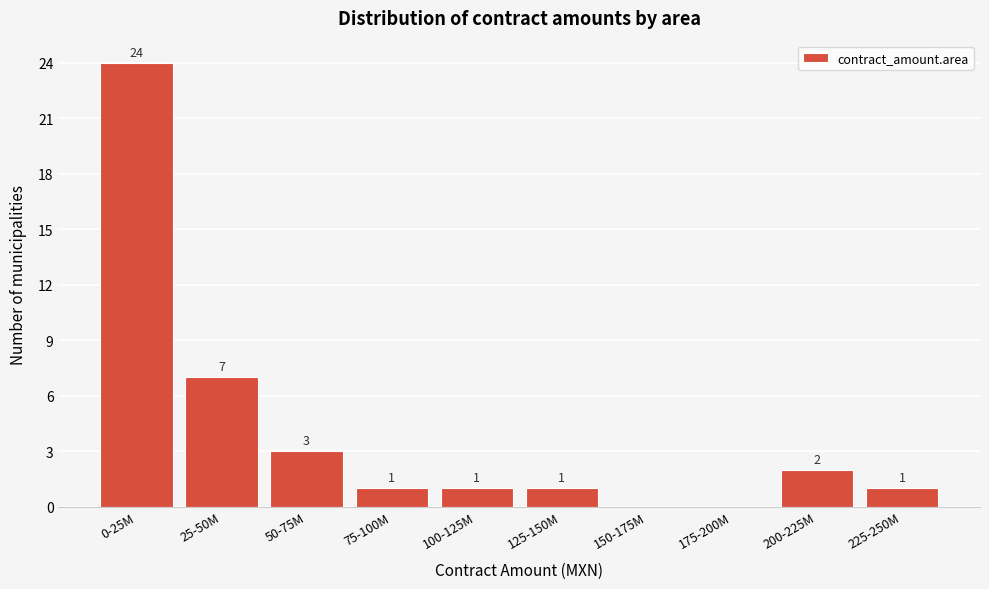

Reading left to right, extract all data points from this chart.

0-25M=24	25-50M=7	50-75M=3	75-100M=1	100-125M=1	125-150M=1	150-175M=0	175-200M=0	200-225M=2	225-250M=1